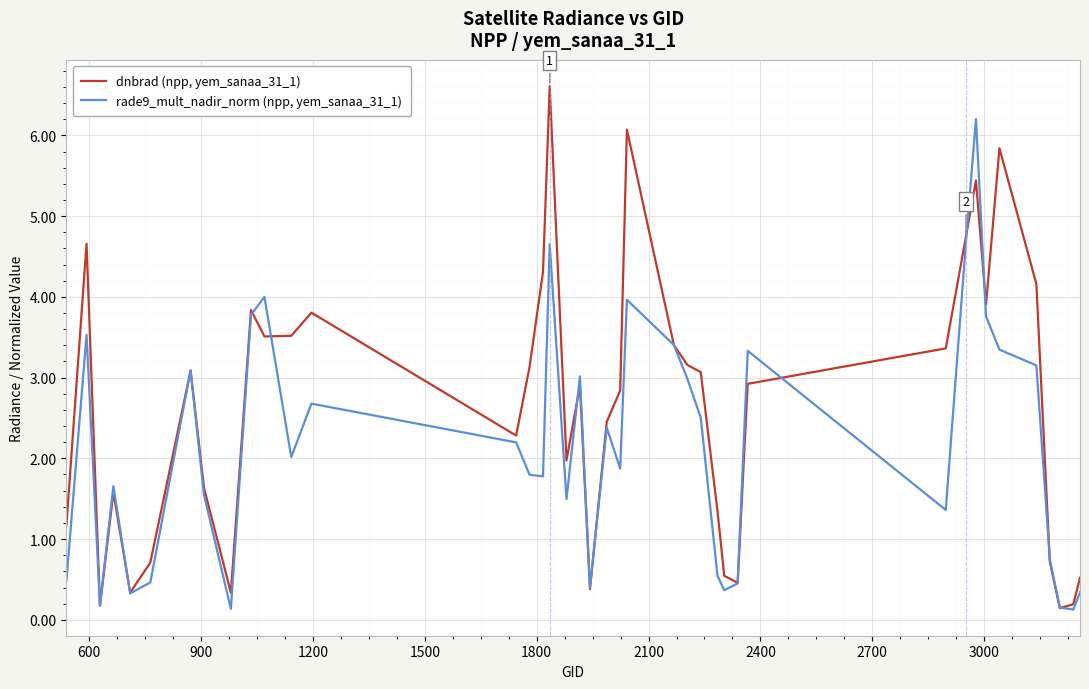

Which series has the widest spread of values?

dnbrad (npp, yem_sanaa_31_1)